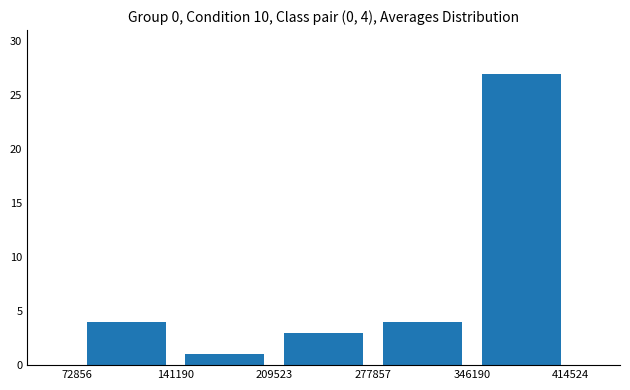

Which range on the x-axis has the tallest bar?

346190 to 414524